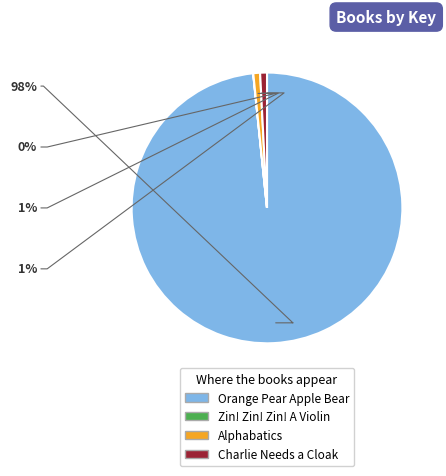

The Orange Pear Apple Bear slice represents 98% of the pie. True or false?

True